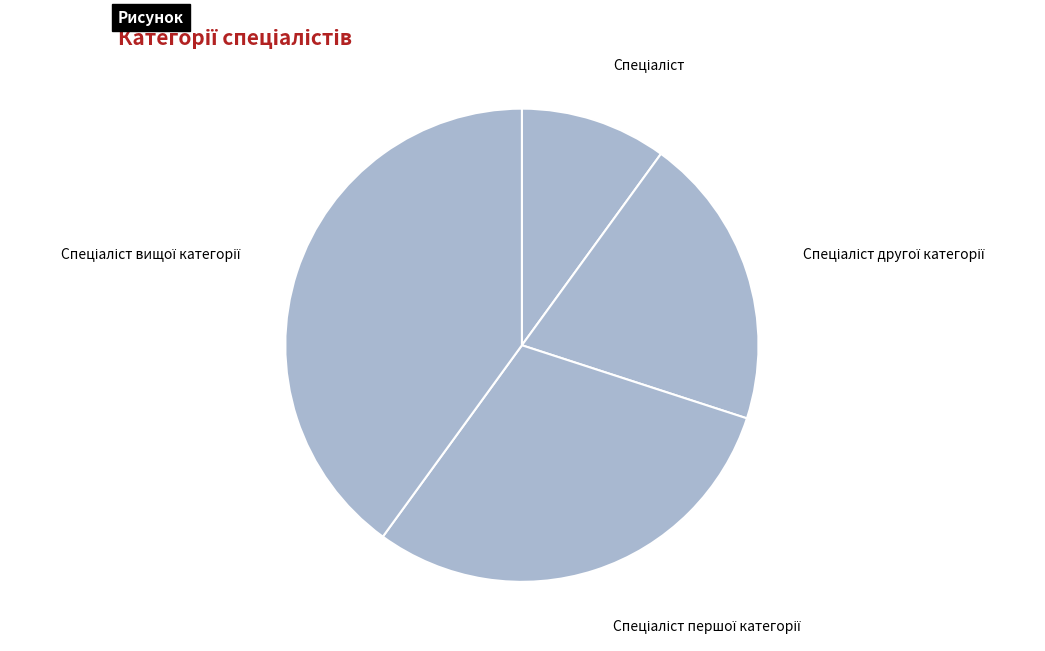

Does any single category account for the majority?

No